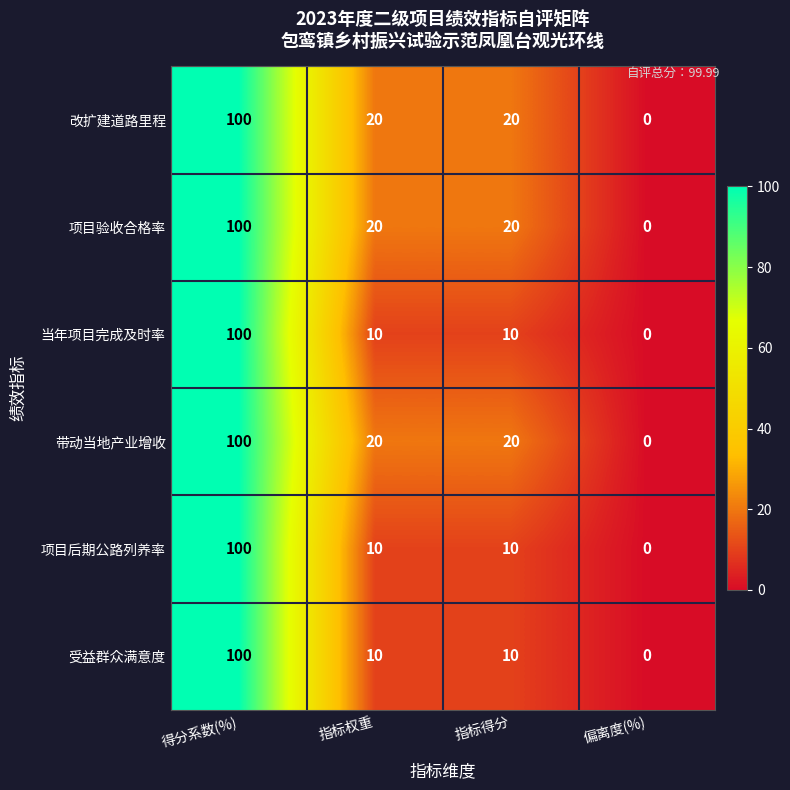

What is the total value across all series at 得分系数(%)?

600